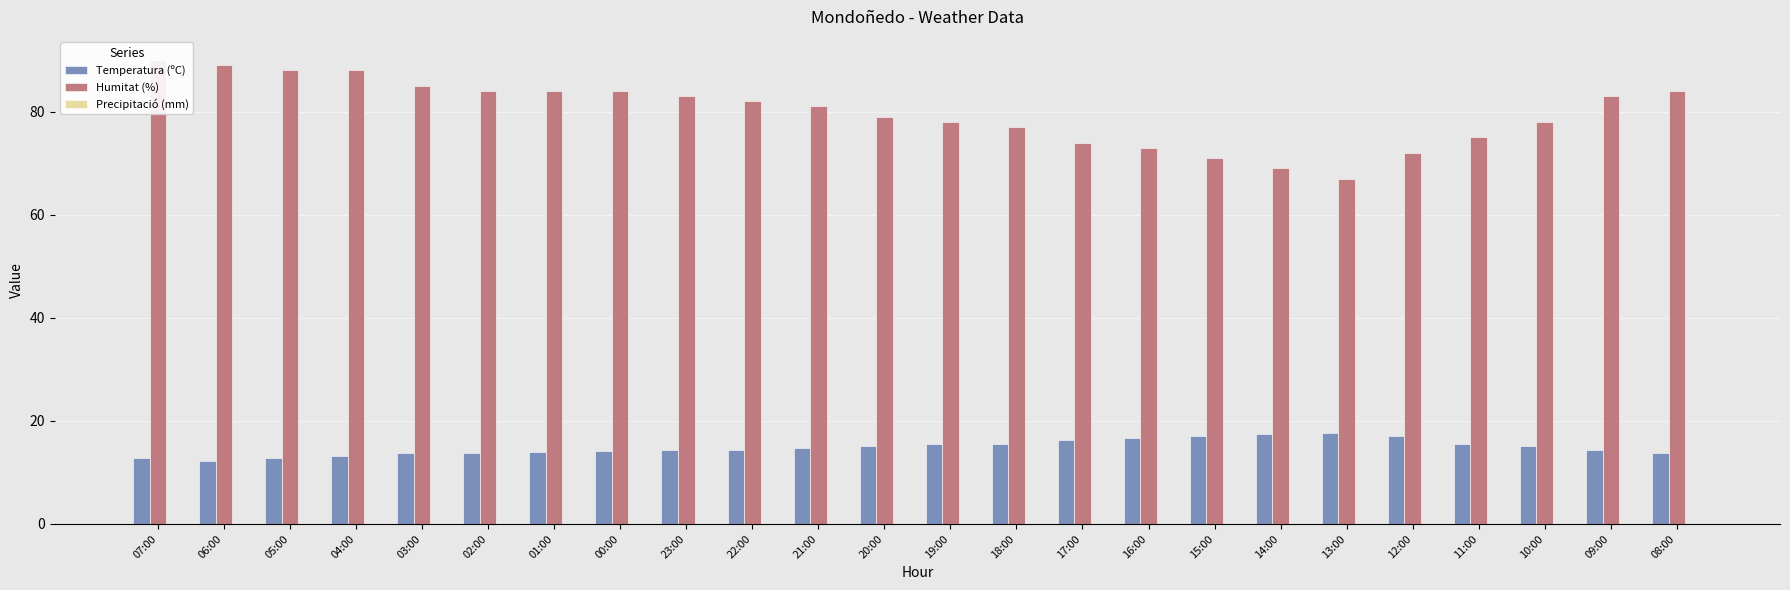

At 04:00, list the series in order from largest to smallest.

Humitat (%), Temperatura (ºC), Precipitació (mm)